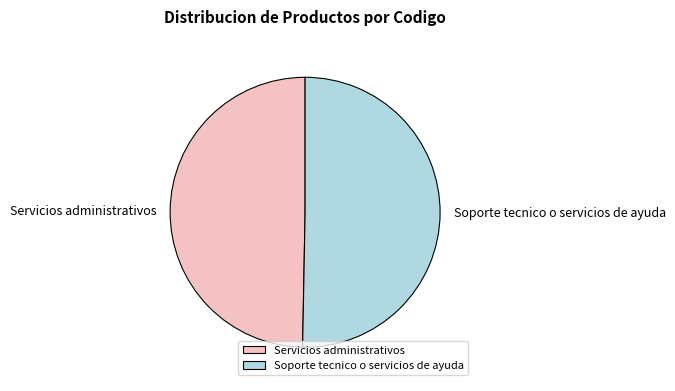

Which category has the biggest portion of the pie?

Soporte tecnico o servicios de ayuda